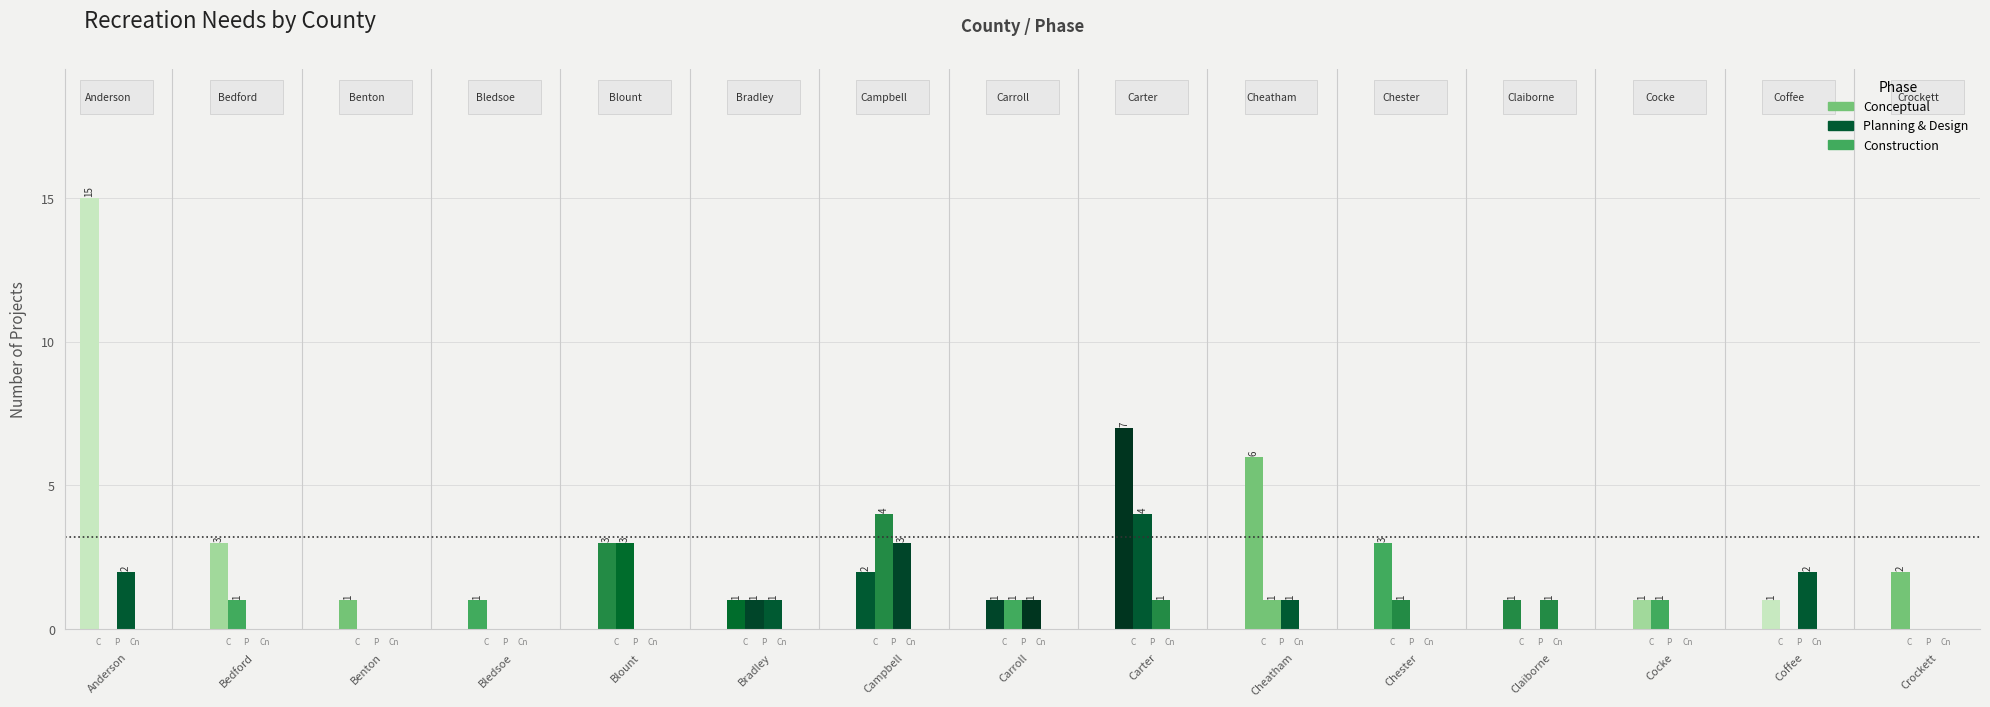

Which series changed the most between 4 and 9?

Conceptual Number